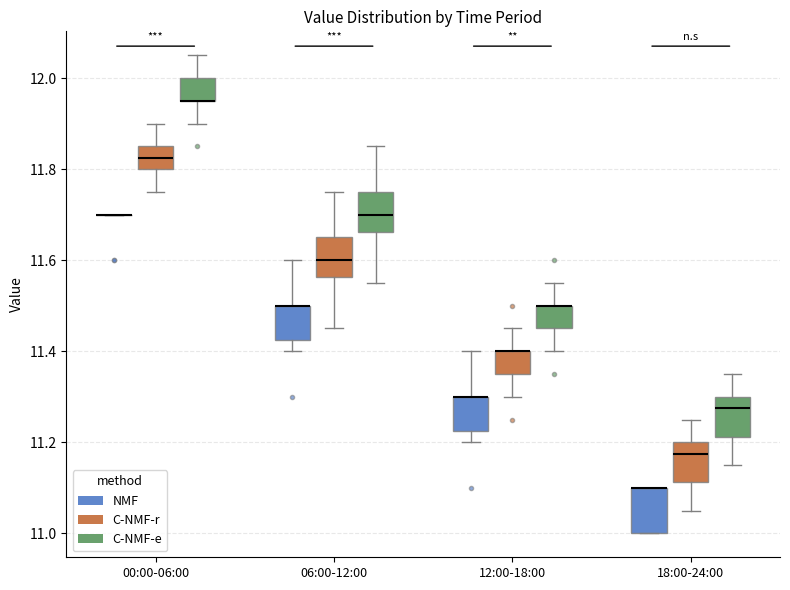

Reading left to right, read every box against the y-axis: the position of its median line, the range the box covers, and the ends of its whiskers. The values are not printed on the chart, so give them approximately, as read against the axis.

00:00-06:00 (NMF): box collapsed to a line at 11.70, whiskers 11.70 to 11.70
00:00-06:00 (C-NMF-r): median 11.82, box 11.80 to 11.86, whiskers 11.76 to 11.90
00:00-06:00 (C-NMF-e): median 11.96 (drawn on the box's lower edge), box 11.96 to 12.00, whiskers 11.90 to 12.06
06:00-12:00 (NMF): median 11.50 (drawn on the box's upper edge), box 11.42 to 11.50, whiskers 11.40 to 11.60
06:00-12:00 (C-NMF-r): median 11.60, box 11.56 to 11.66, whiskers 11.46 to 11.76
06:00-12:00 (C-NMF-e): median 11.70, box 11.66 to 11.76, whiskers 11.56 to 11.86
12:00-18:00 (NMF): median 11.30 (drawn on the box's upper edge), box 11.22 to 11.30, whiskers 11.20 to 11.40
12:00-18:00 (C-NMF-r): median 11.40 (drawn on the box's upper edge), box 11.36 to 11.40, whiskers 11.30 to 11.46
12:00-18:00 (C-NMF-e): median 11.50 (drawn on the box's upper edge), box 11.46 to 11.50, whiskers 11.40 to 11.56
18:00-24:00 (NMF): median 11.10 (drawn on the box's upper edge), box 11.00 to 11.10, whiskers 11.00 to 11.10
18:00-24:00 (C-NMF-r): median 11.18, box 11.12 to 11.20, whiskers 11.06 to 11.26
18:00-24:00 (C-NMF-e): median 11.28, box 11.22 to 11.30, whiskers 11.16 to 11.36